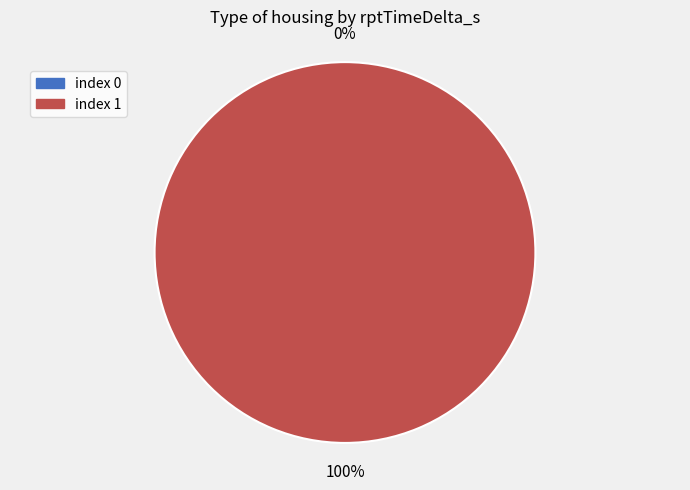

Is there a majority slice in this chart?

Yes